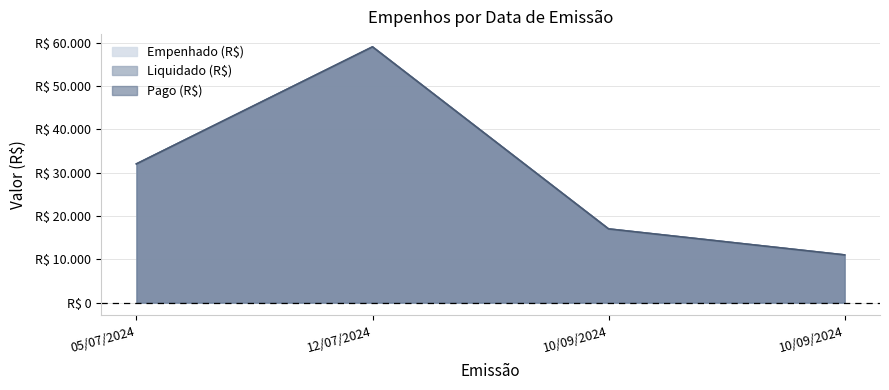

Which series has the largest total across all categories?

Empenhado (R$)